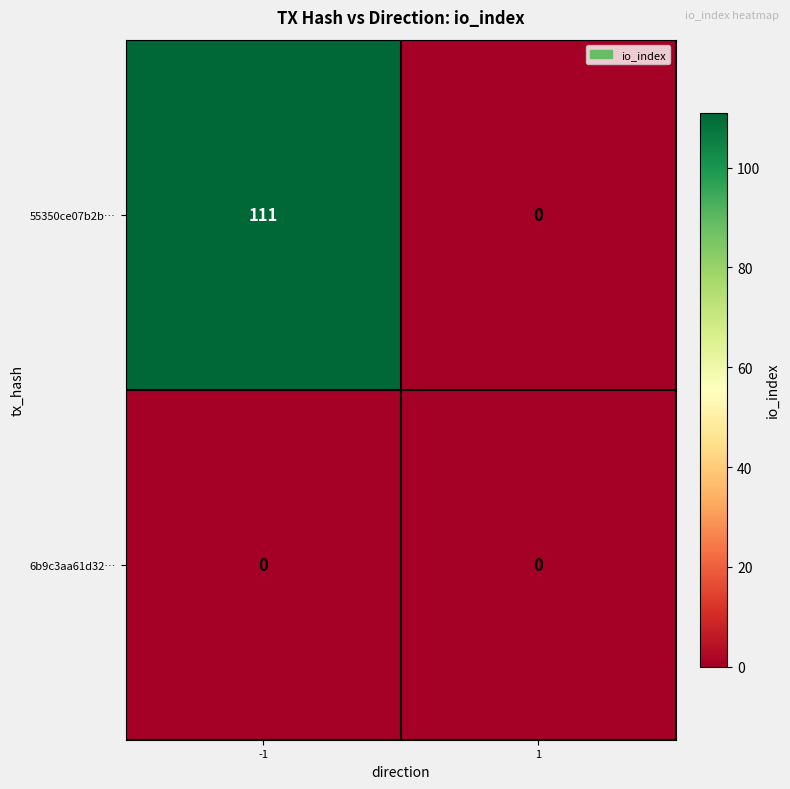

At which category does the chart reach its peak across all series?

-1